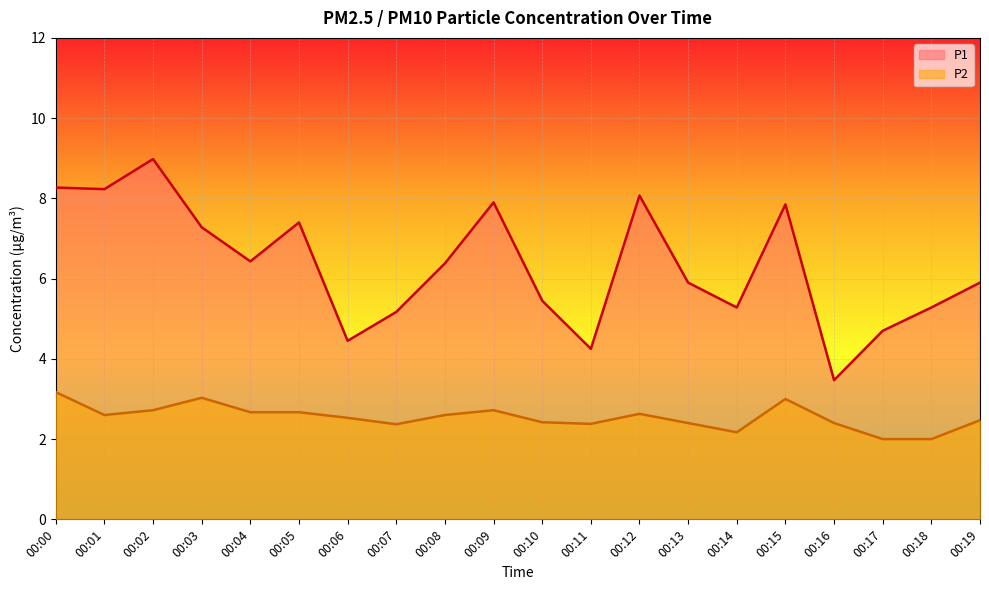

Is the value of P2 at 00:11 greater than the value of P1 at 00:03?

No